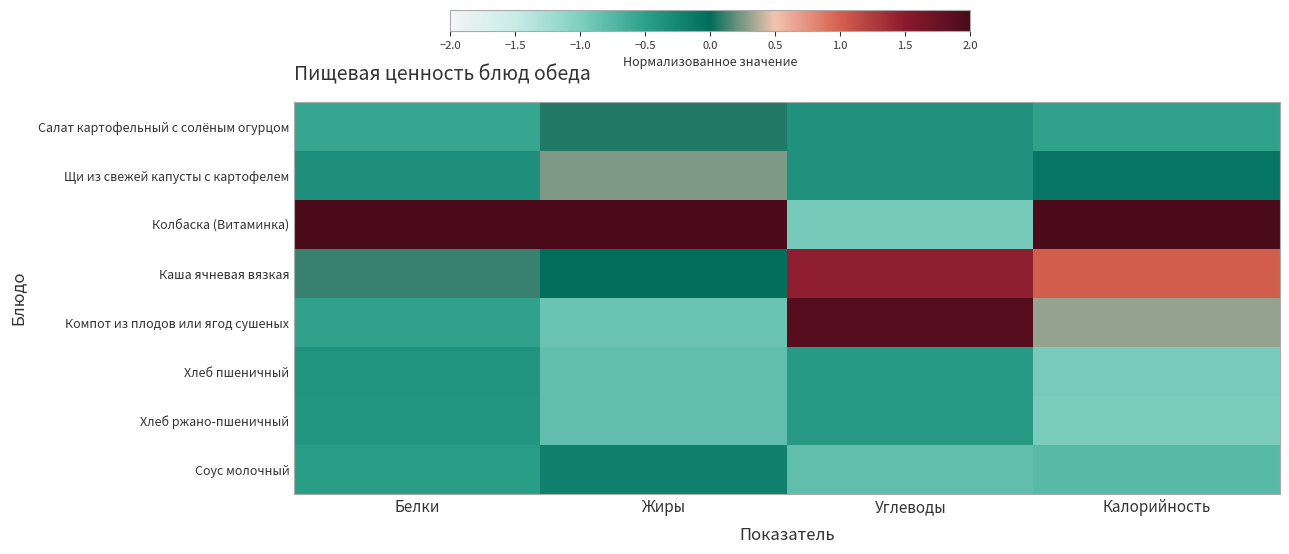

At how many categories does at least one series exceed 0?

4